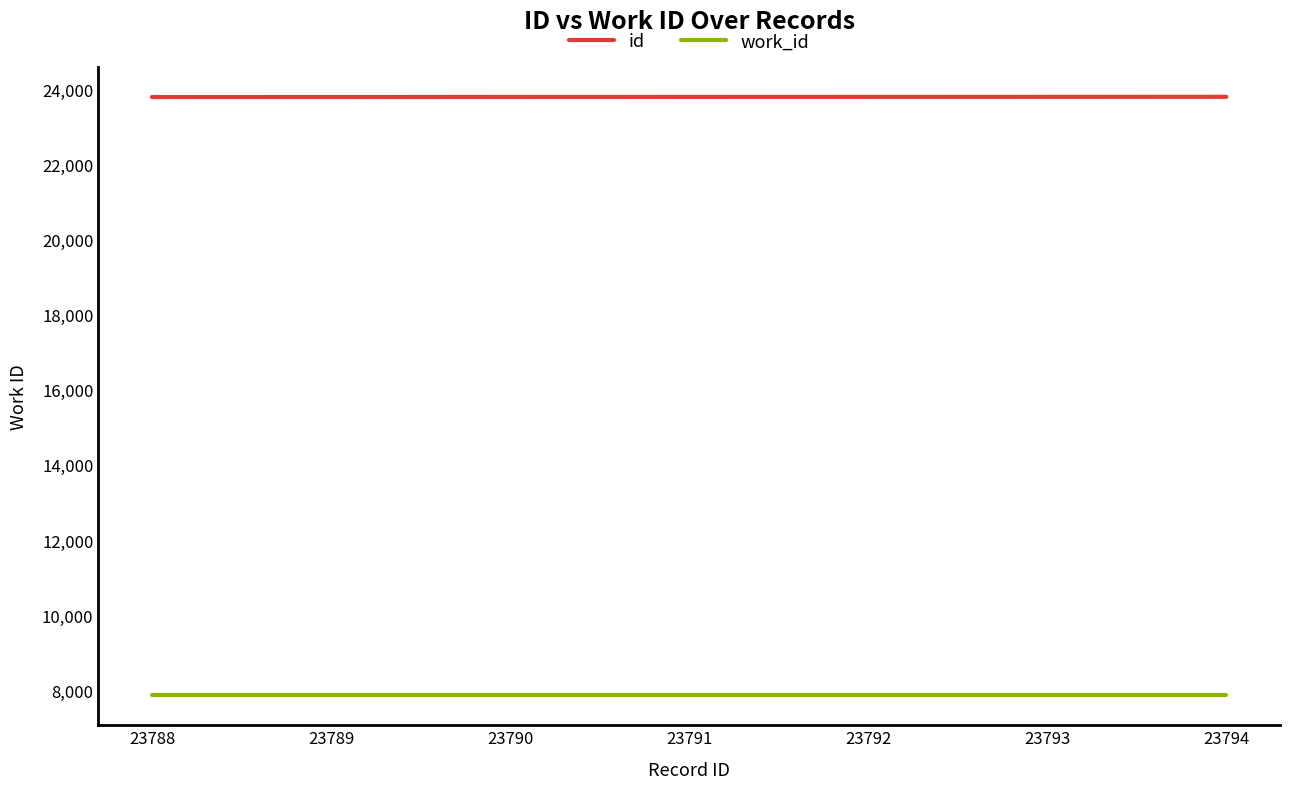

Is this an area chart (filled region under the line)?

No